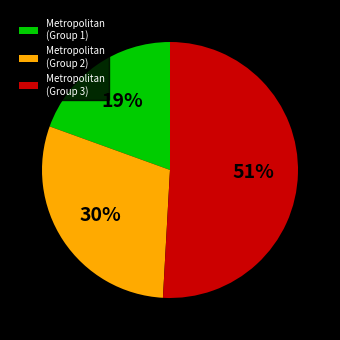

Count the number of slices in the pie.

3